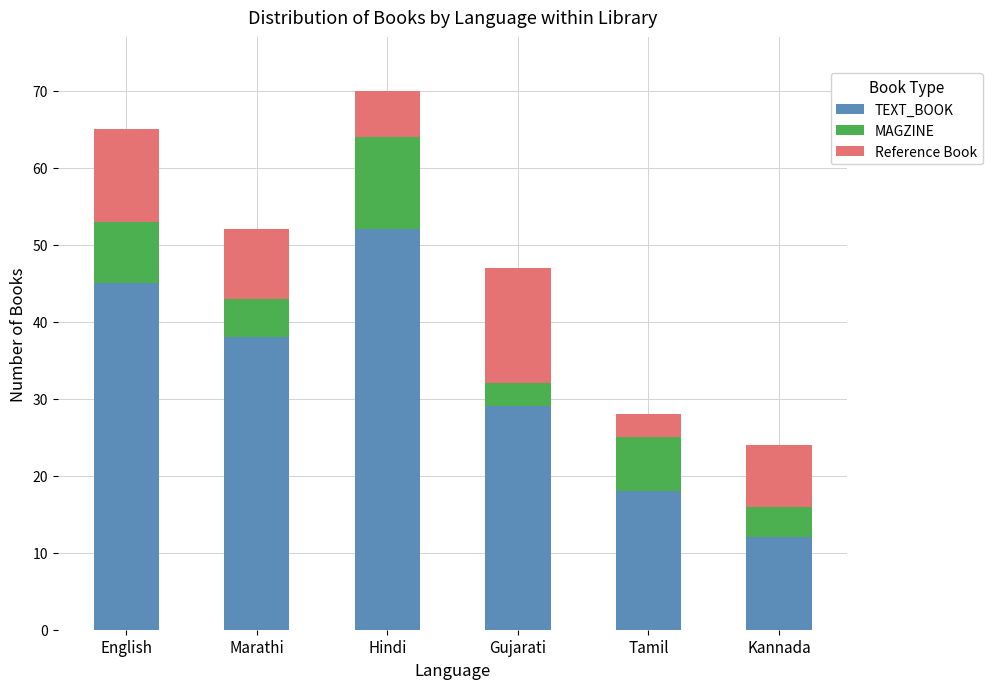

What is the total value across all series at Gujarati?

47